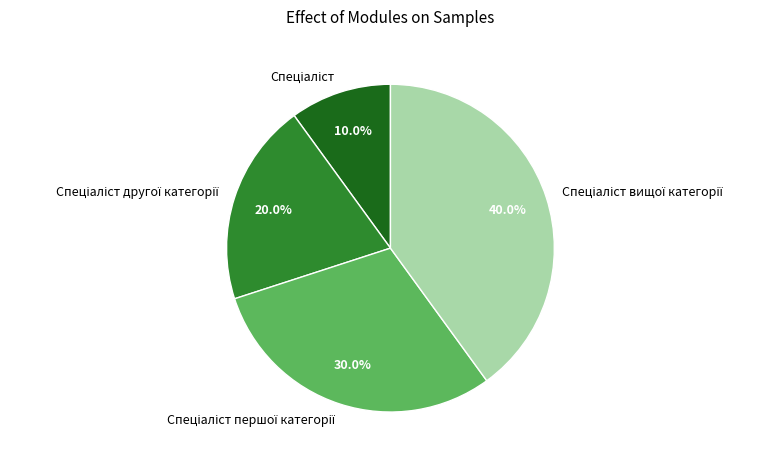

Is there any slice that represents more than half of the pie?

No